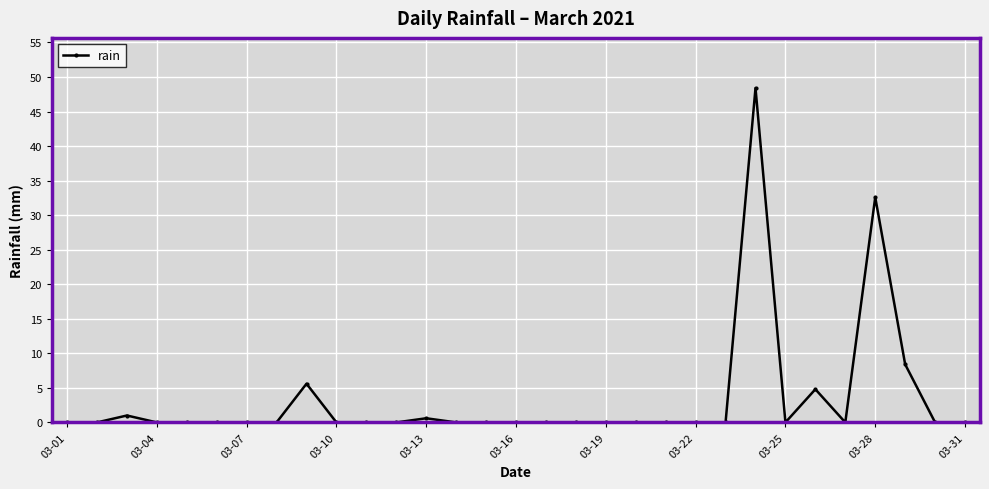

What is the difference between the second highest and second lowest values?

32.6